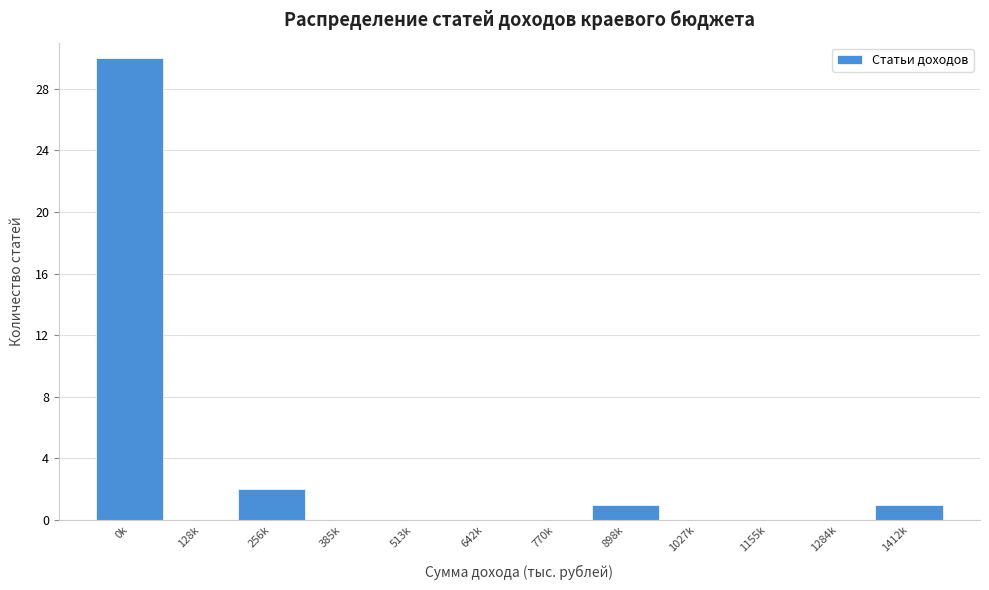

Reading right to left, transcribe all the data shown in this chart.

1412k=1	1284k=0	1155k=0	1027k=0	898k=1	770k=0	642k=0	513k=0	385k=0	256k=2	128k=0	0k=30